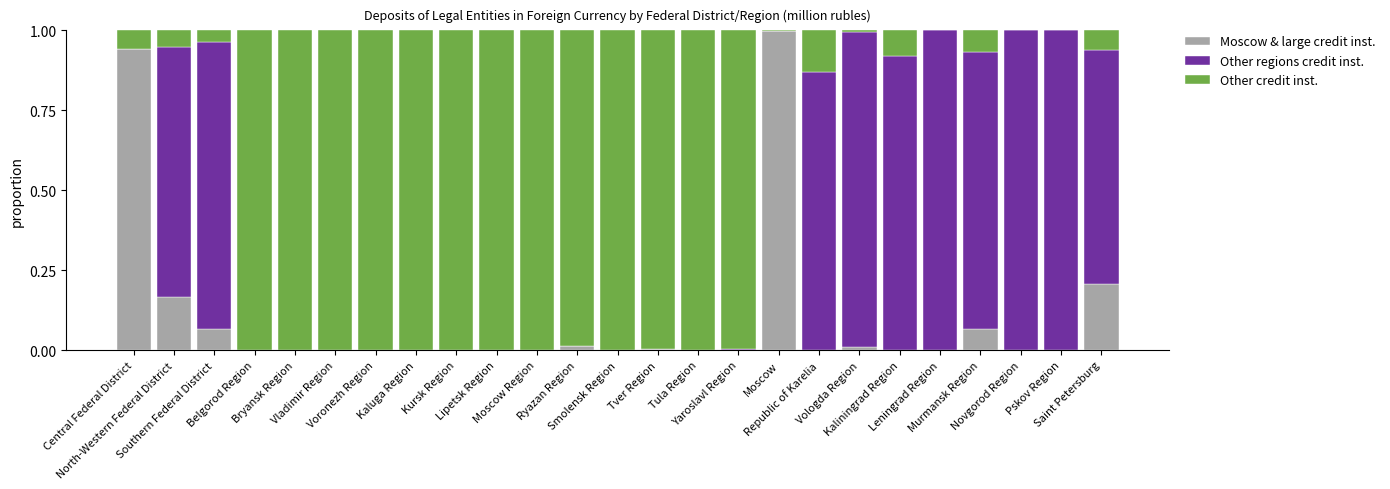

Are the bars grouped side by side (vs. stacked)?

No